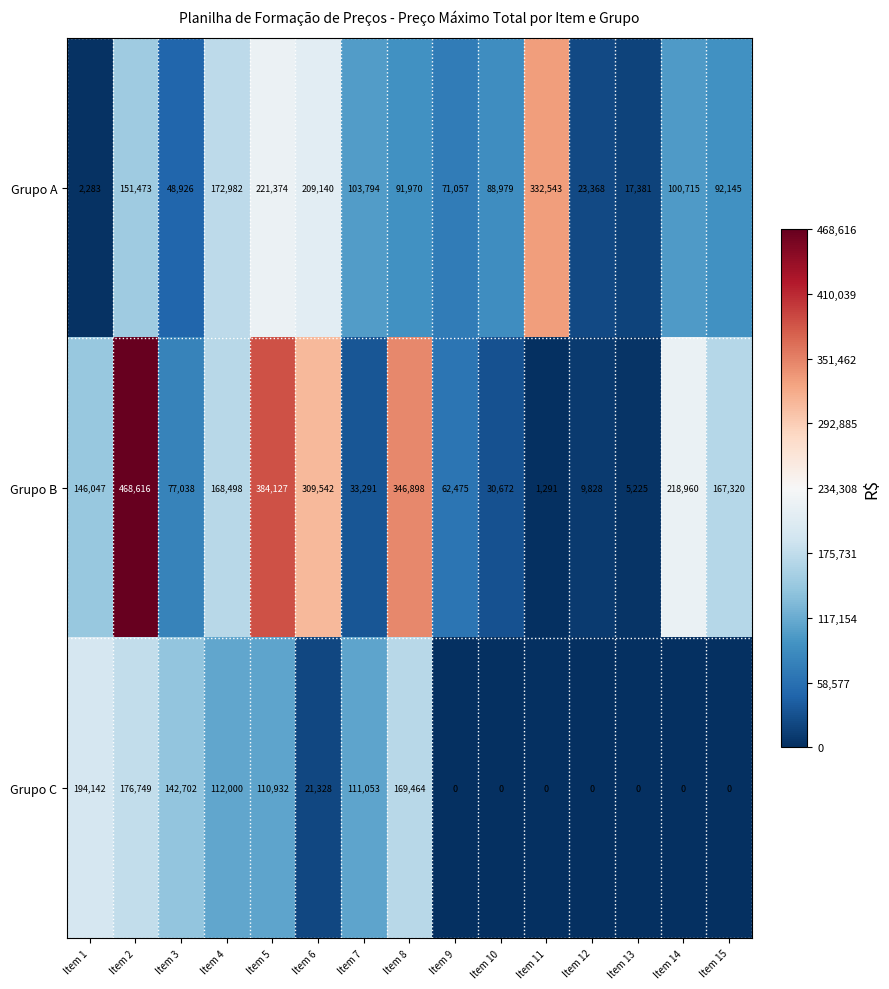

At which label does Grupo A reach its minimum?

Item 1